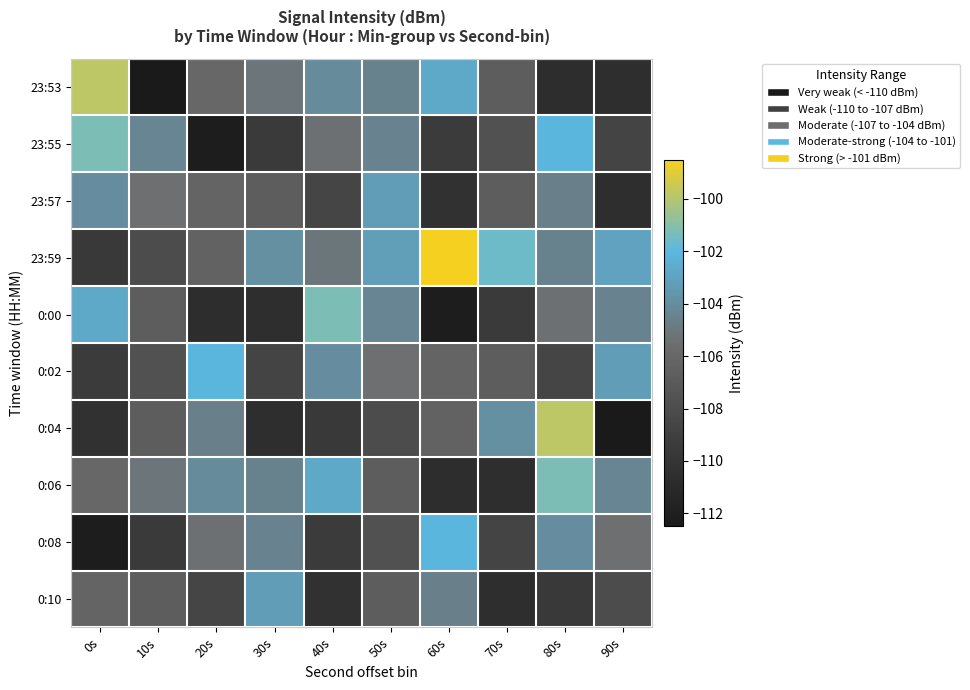

Reading left to right, what are all the values shown in this chart?

23:53: 0s=-99.8	10s=-112.5	20s=-106.0	30s=-105.2	40s=-104.1	50s=-104.5	60s=-102.7	70s=-106.7	80s=-110.7	90s=-110.6
23:55: 0s=-101.2	10s=-104.4	20s=-112.2	30s=-109.5	40s=-105.4	50s=-104.5	60s=-109.4	70s=-107.7	80s=-102.1	90s=-108.7
23:57: 0s=-104.0	10s=-105.4	20s=-106.2	30s=-106.7	40s=-108.6	50s=-103.3	60s=-110.3	70s=-106.8	80s=-104.6	90s=-110.6
23:59: 0s=-109.6	10s=-108.0	20s=-106.4	30s=-103.9	40s=-105.1	50s=-103.2	60s=-98.5	70s=-101.6	80s=-104.5	90s=-103.0
0:00: 0s=-102.7	10s=-106.7	20s=-110.7	30s=-110.6	40s=-101.2	50s=-104.4	60s=-112.2	70s=-109.5	80s=-105.4	90s=-104.5
0:02: 0s=-109.4	10s=-107.7	20s=-102.1	30s=-108.7	40s=-104.0	50s=-105.4	60s=-106.2	70s=-106.7	80s=-108.6	90s=-103.3
0:04: 0s=-110.3	10s=-106.8	20s=-104.6	30s=-110.6	40s=-109.6	50s=-108.0	60s=-106.4	70s=-103.9	80s=-99.8	90s=-112.5
0:06: 0s=-106.0	10s=-105.2	20s=-104.1	30s=-104.5	40s=-102.7	50s=-106.7	60s=-110.7	70s=-110.6	80s=-101.2	90s=-104.4
0:08: 0s=-112.2	10s=-109.5	20s=-105.4	30s=-104.5	40s=-109.4	50s=-107.7	60s=-102.1	70s=-108.7	80s=-104.0	90s=-105.4
0:10: 0s=-106.2	10s=-106.7	20s=-108.6	30s=-103.3	40s=-110.3	50s=-106.8	60s=-104.6	70s=-110.6	80s=-109.6	90s=-108.0